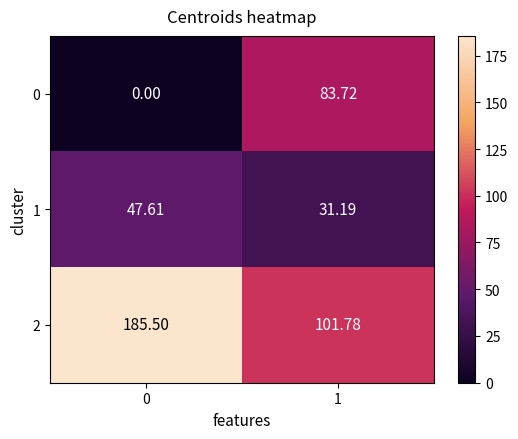

Is the value of 2 at 1 greater than the value of 0 at 0?

Yes